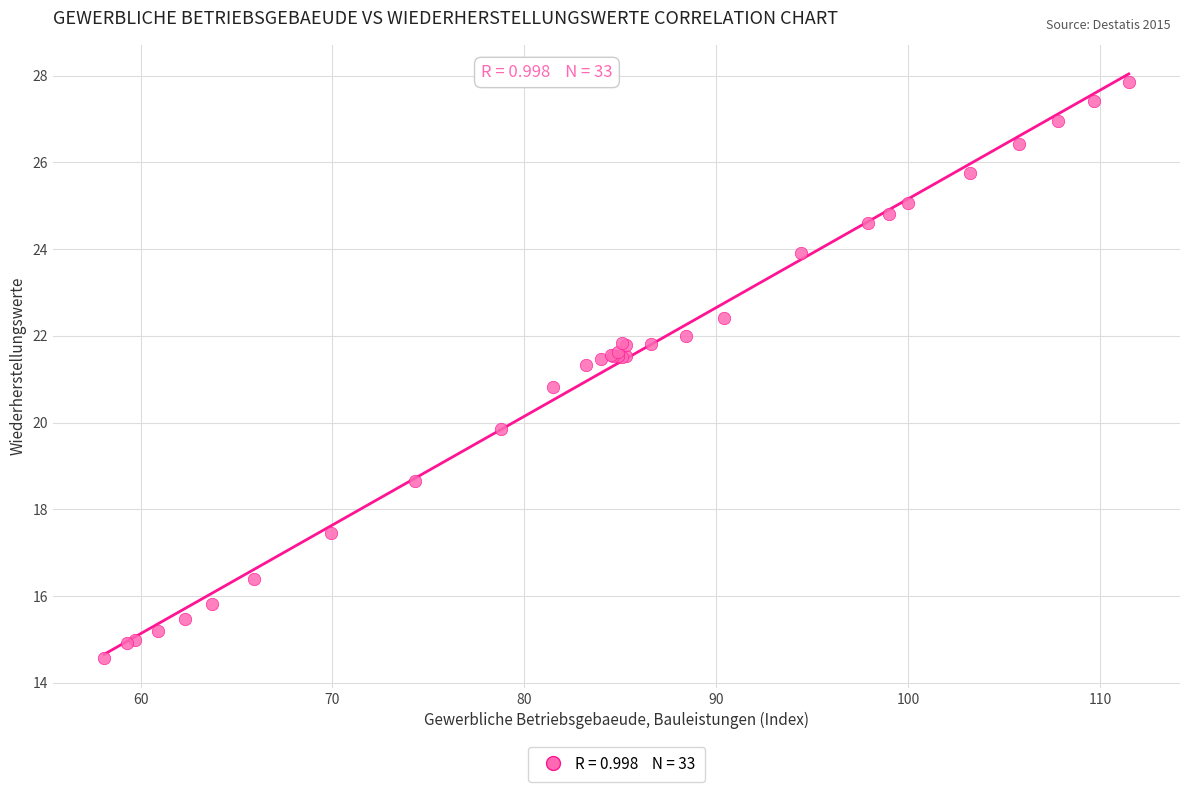

What Y value in the scatter plot is closest to 21?

20.8